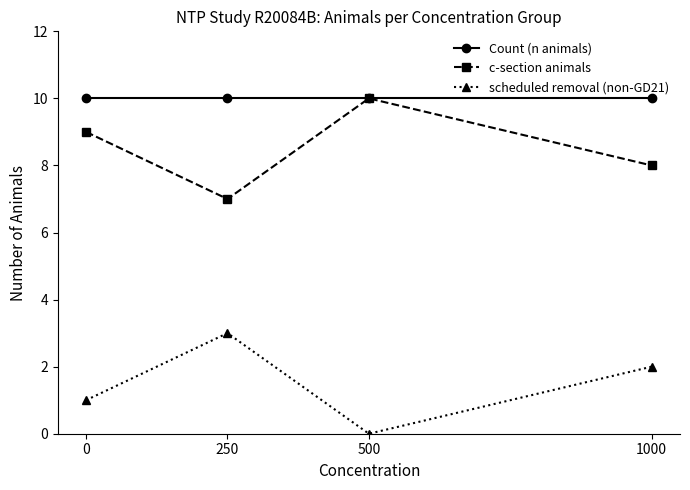

Is this an area chart (filled region under the line)?

No